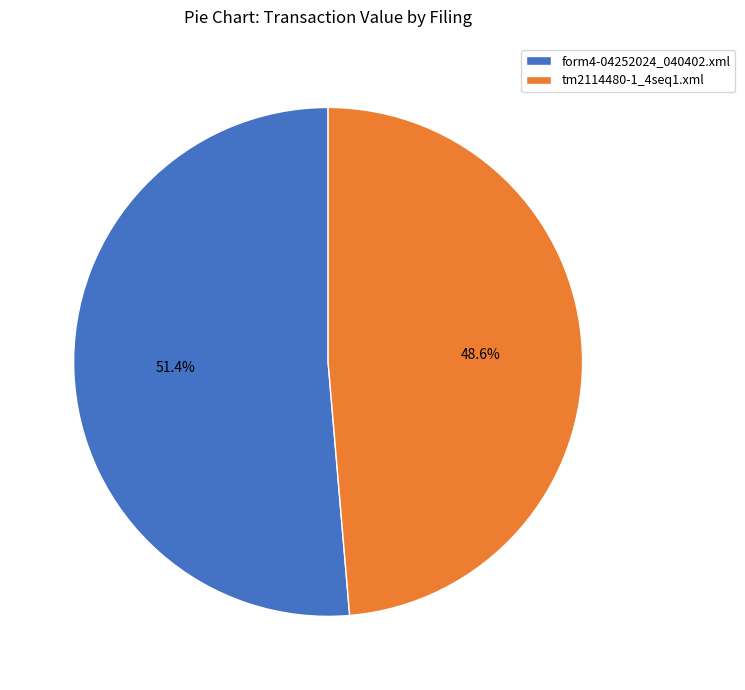

True or false: form4-04252024_040402.xml accounts for 64% of the total.

False